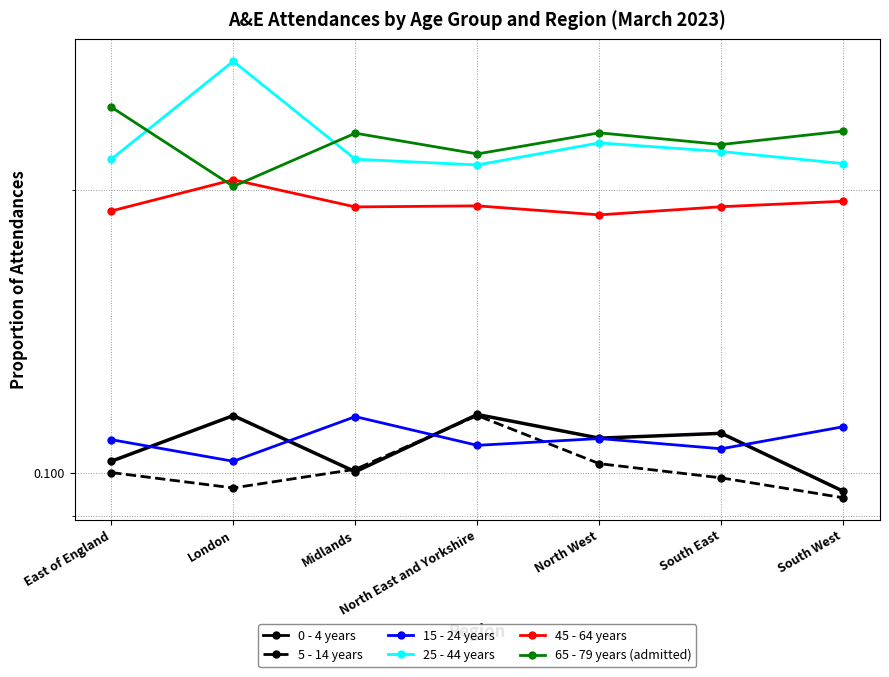

Which series has the largest range (max minus min)?

25 - 44 years